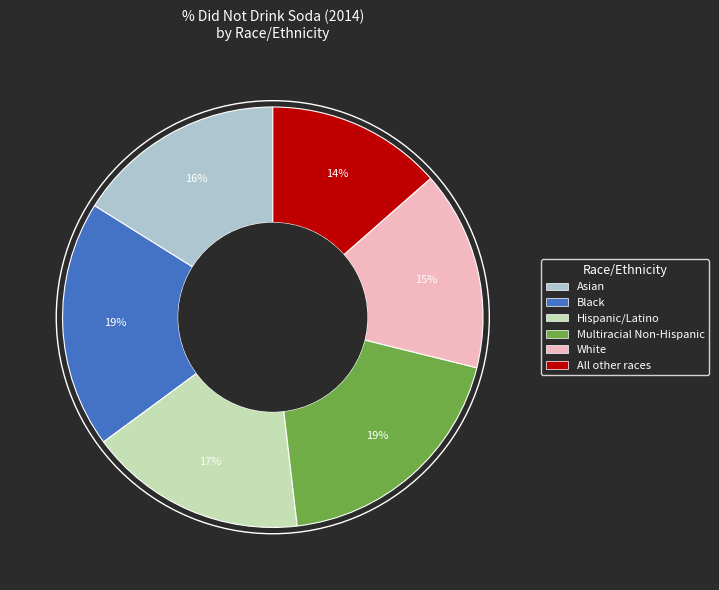

Which slice is the smallest?

All other races